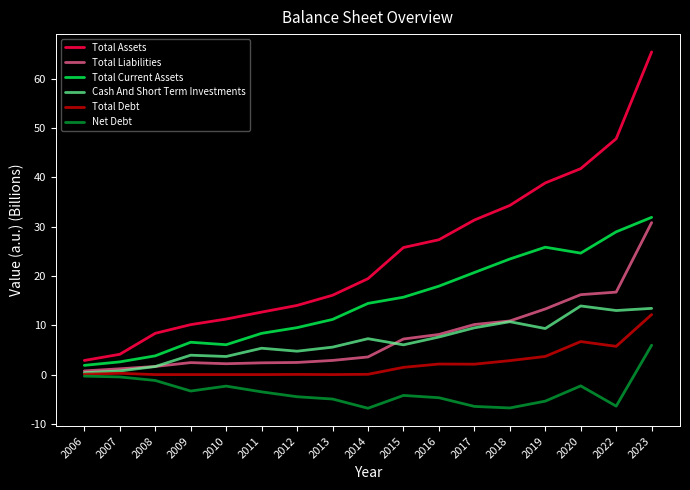

The Cash And Short Term Investments series shows 6.6 at 2017. True or false?

False